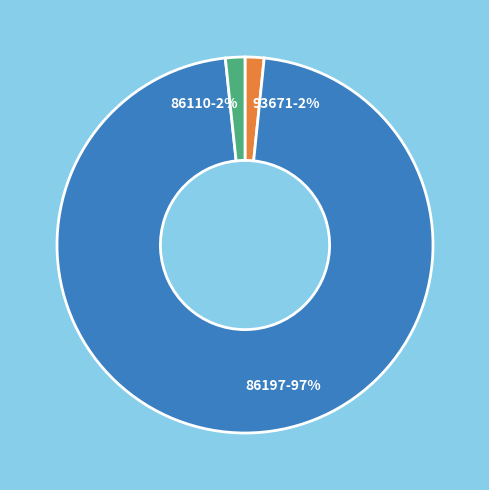

The 86110 slice represents 2% of the pie. True or false?

True